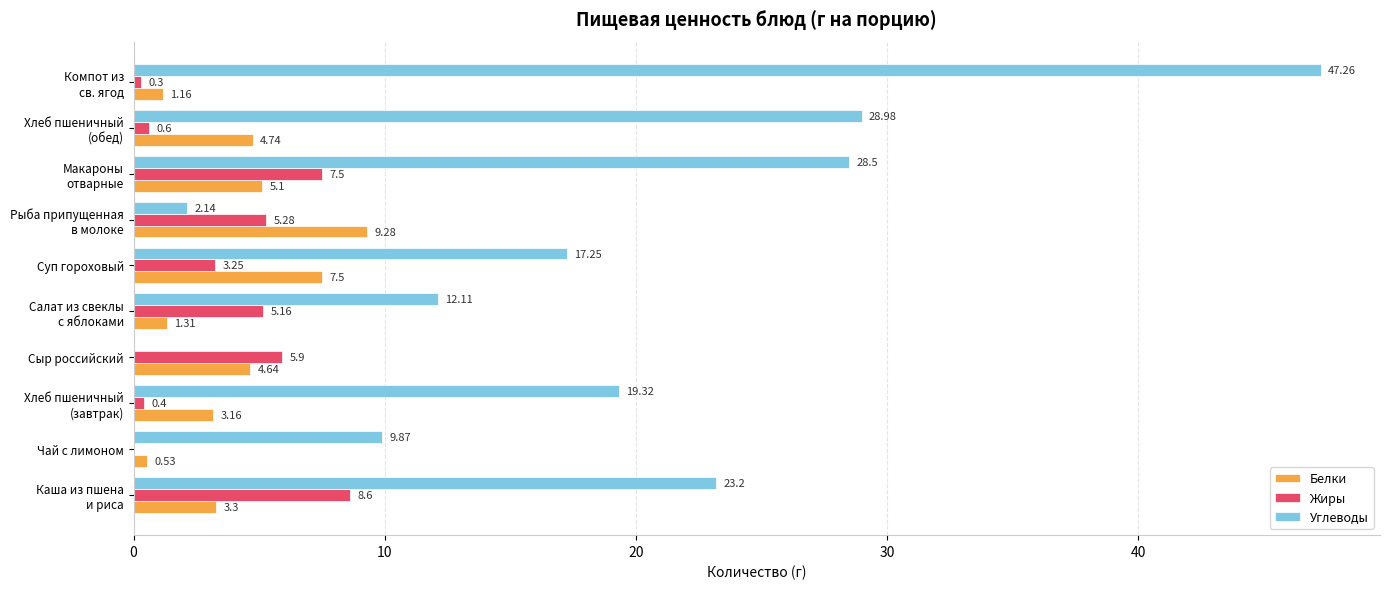

What is the sum of all Белки values?

40.7